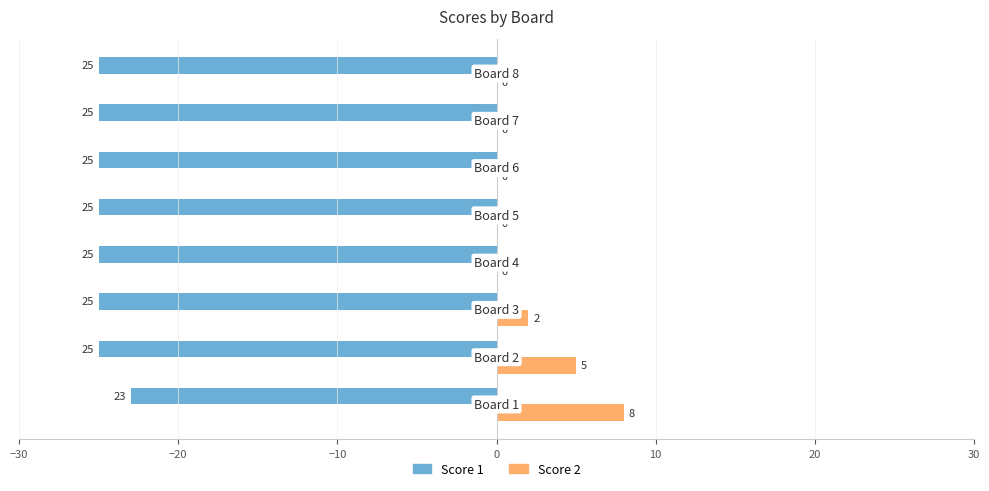

What is the sum of all Score 1 values?

-198